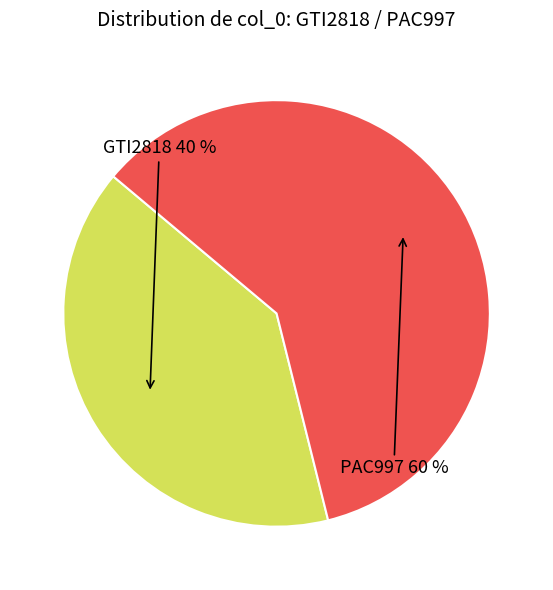

Is there a majority slice in this chart?

Yes